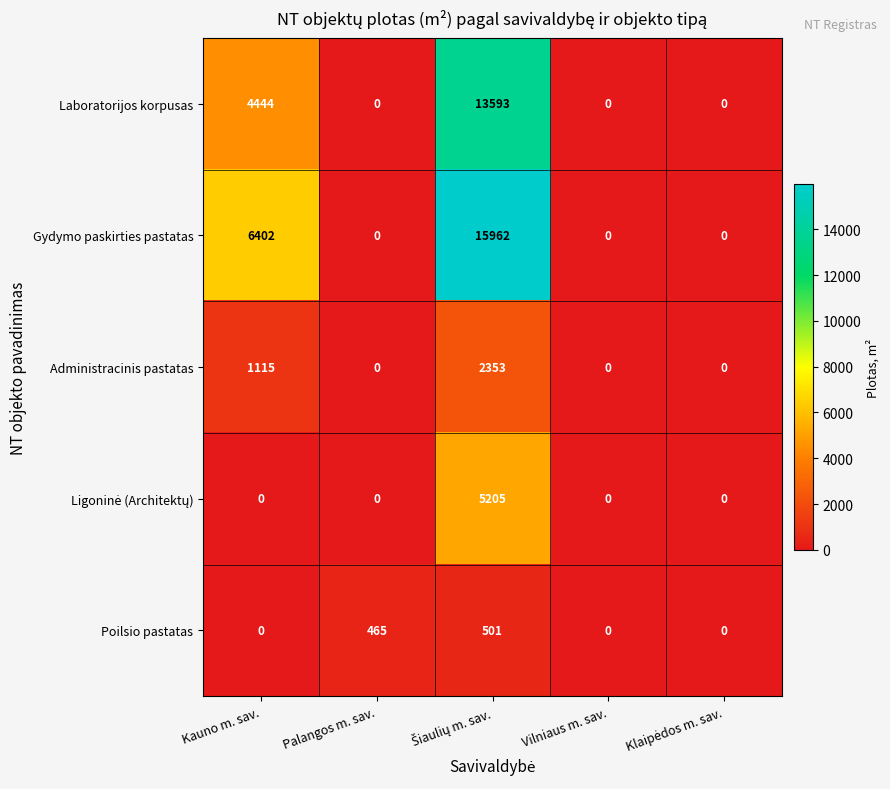

At which label is Administracinis pastatas closest to 1176?

Kauno m. sav.